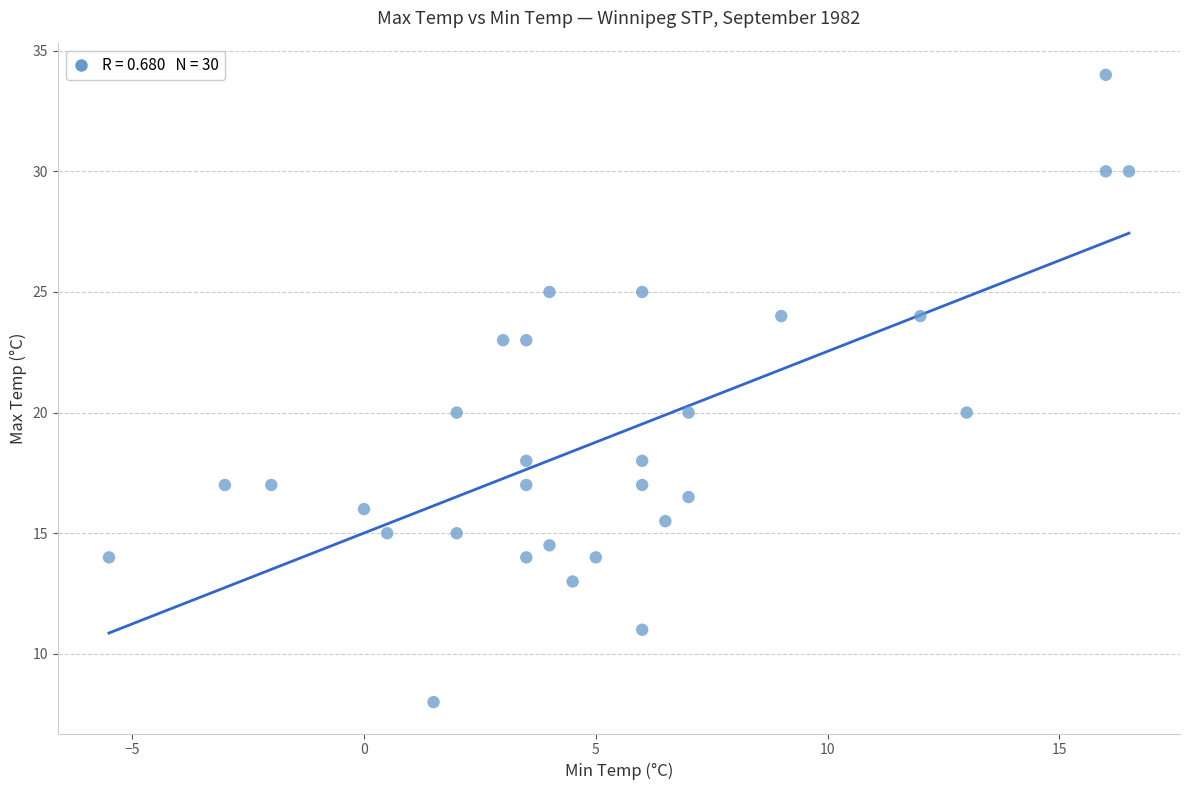

What is the range of Y values (max minus min)?

26.0